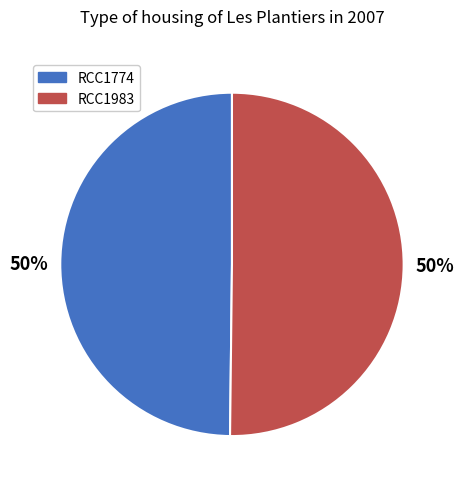

True or false: RCC1983 accounts for 50% of the total.

True